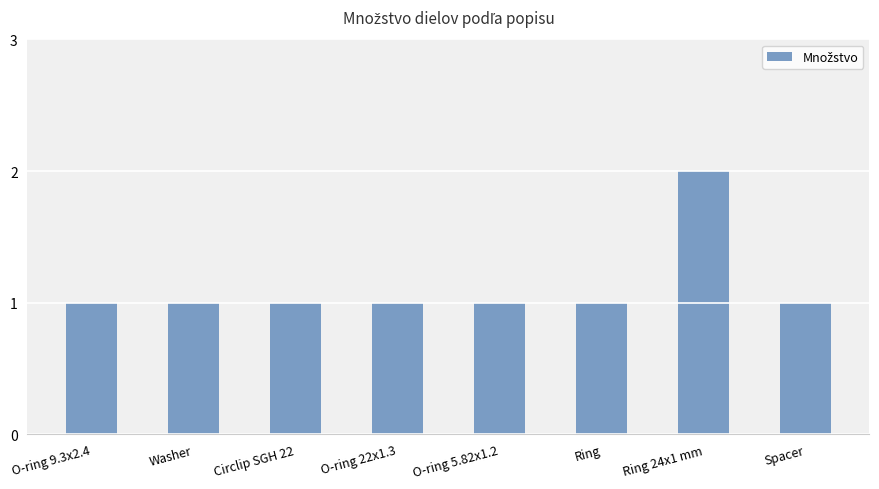

What is the ratio of the value at Ring to the value at Washer?

1.0